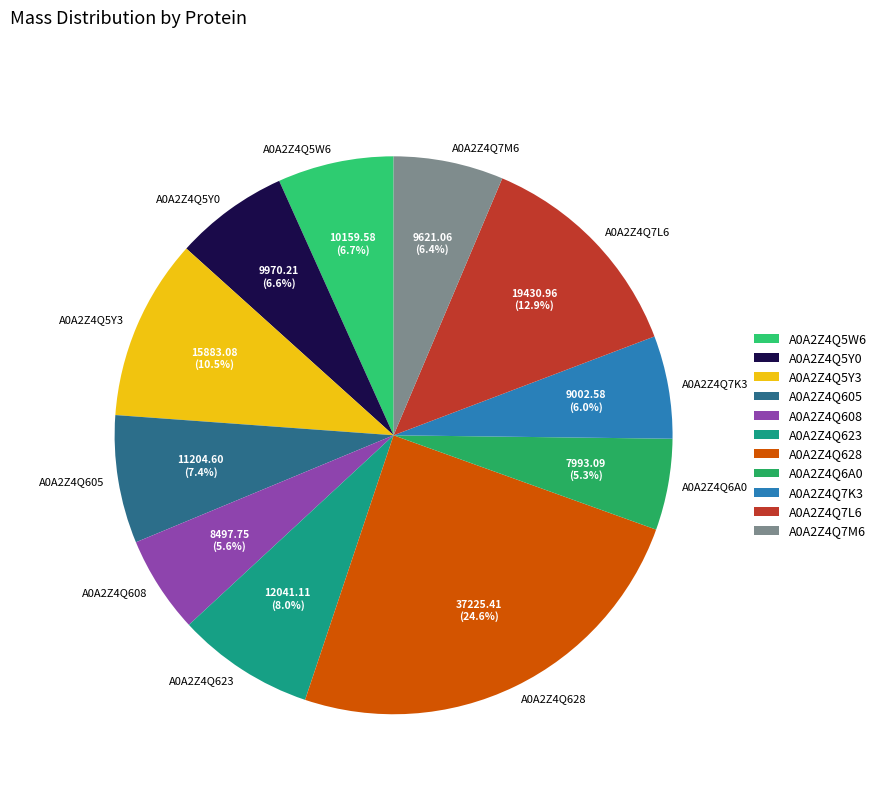

How many slices are in this pie chart?

11